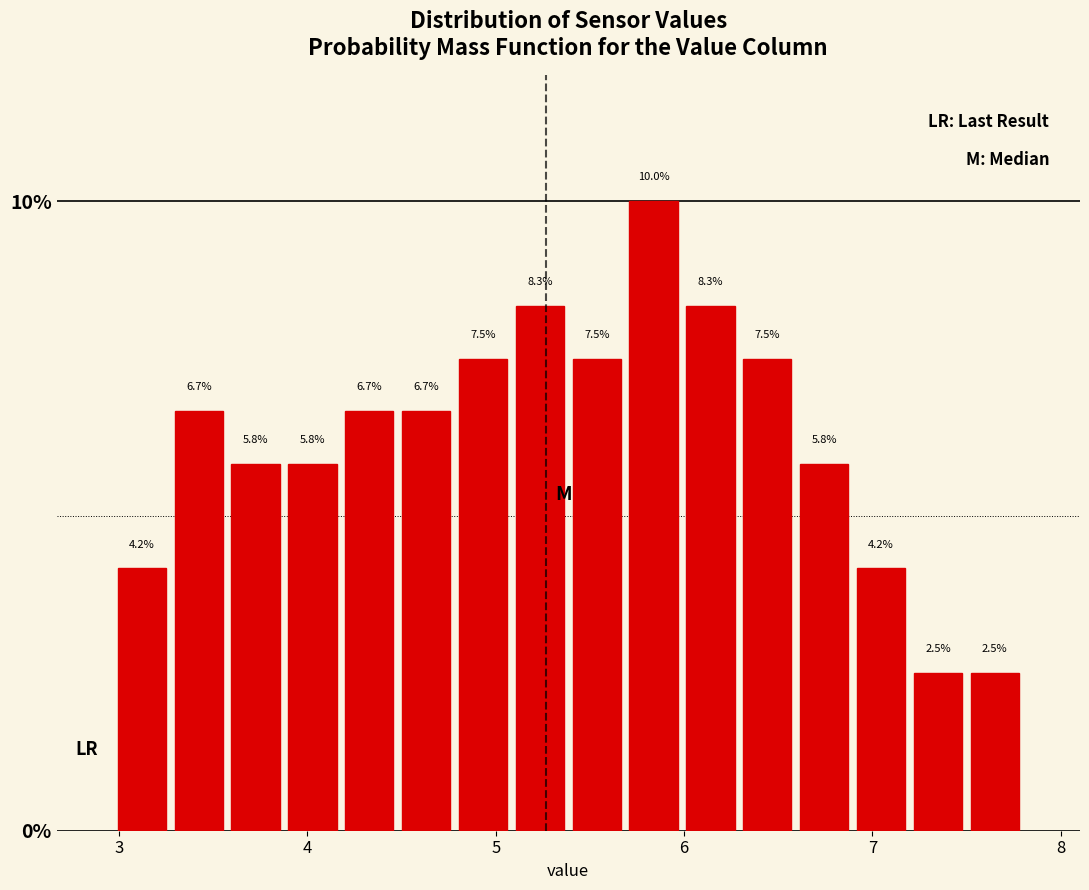

Read against the x-axis, roughly where is the centre of the tallest bar?

5.8